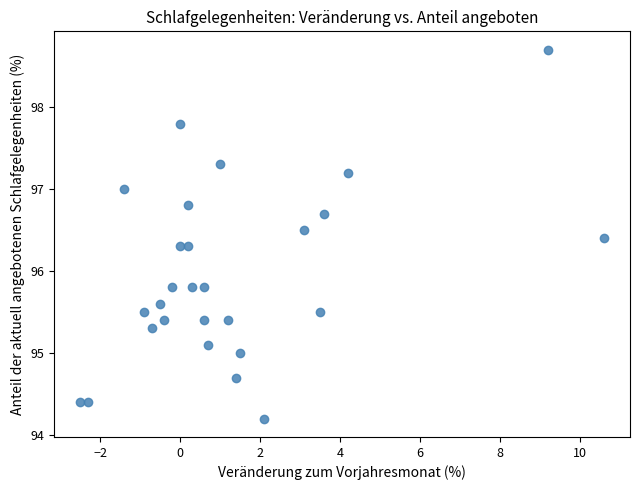

What is the range of Y values (max minus min)?

4.5